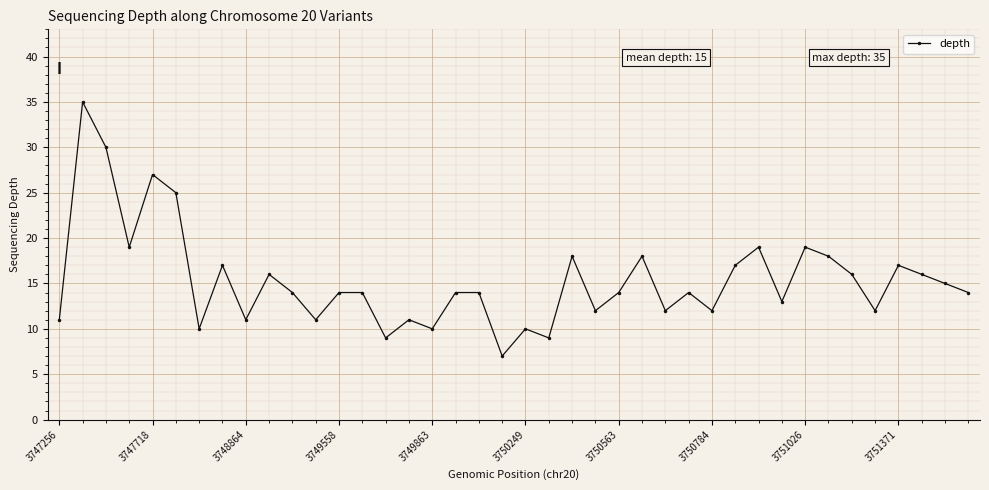

True or false: there are more than 2 points higher than both neighbors.

True